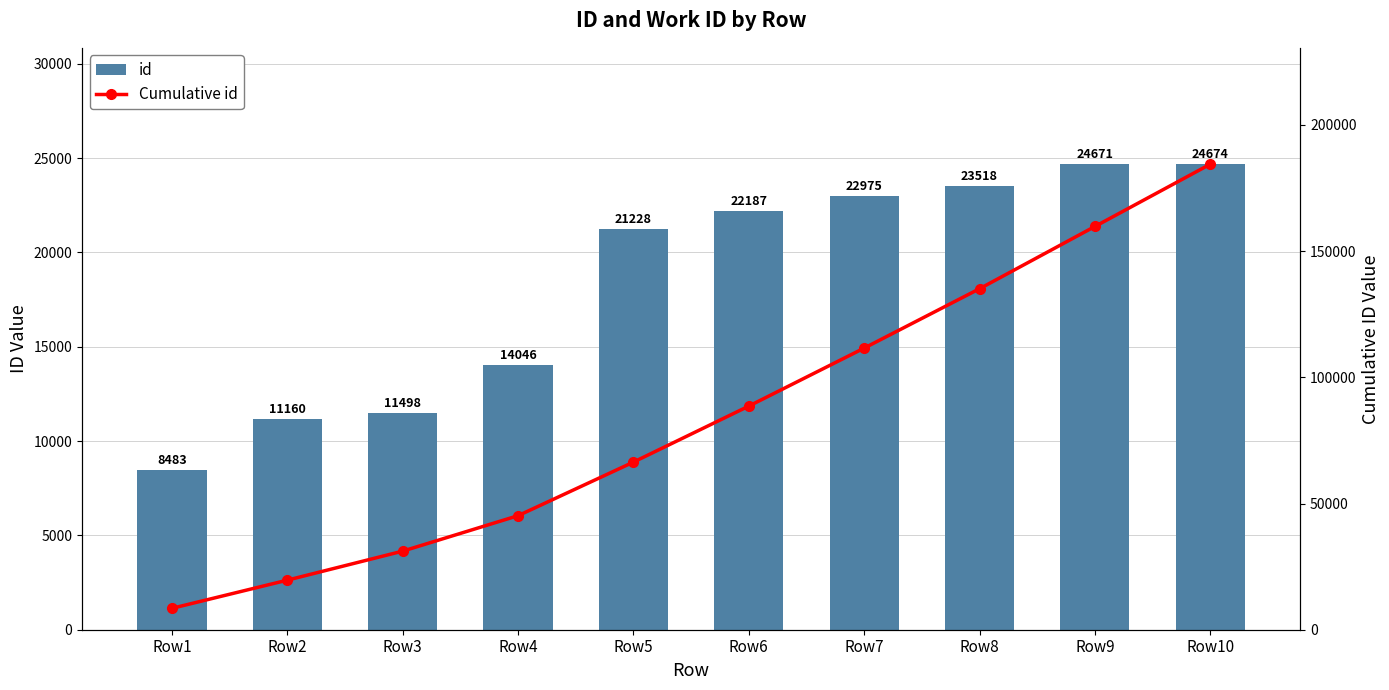

What is the total value across all series at Row8?

158613